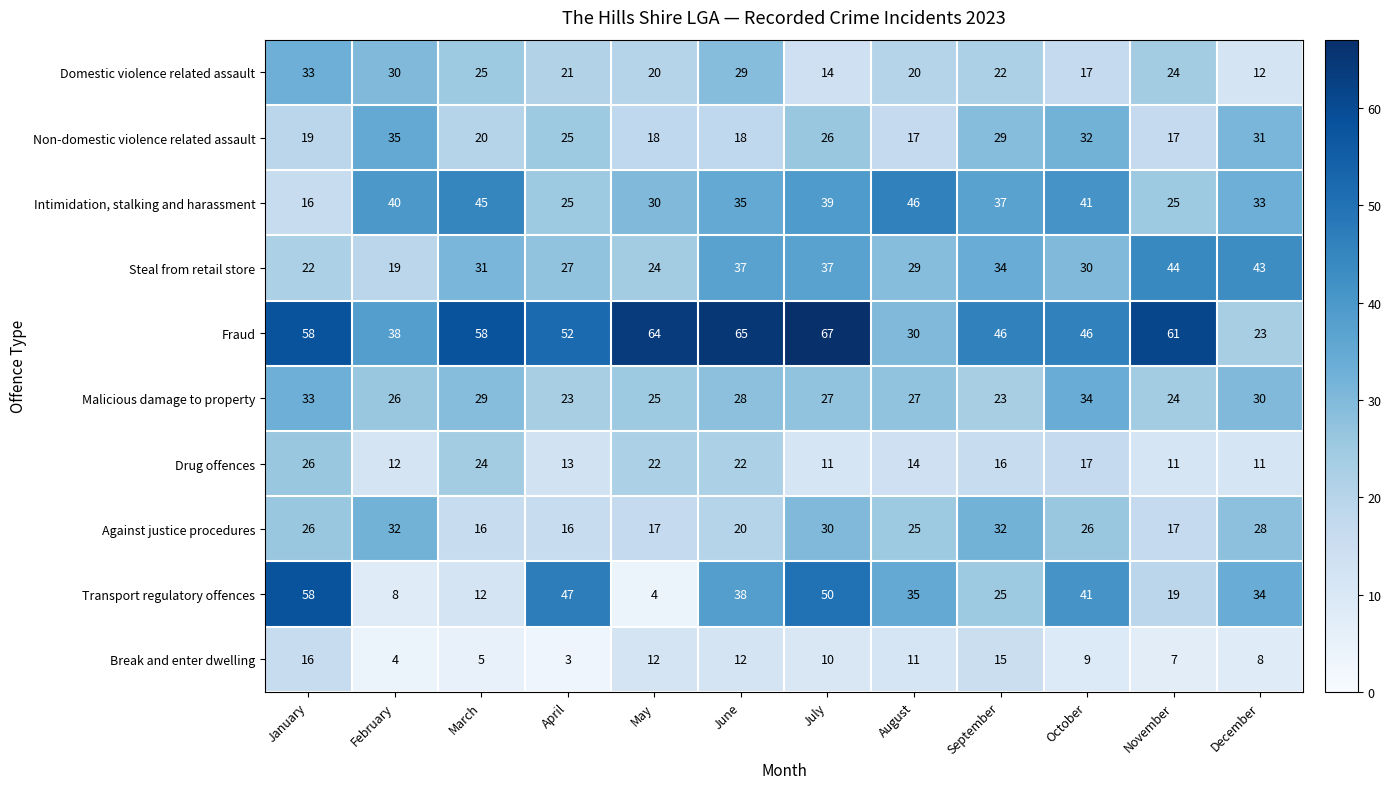

Which series has the largest total across all categories?

Fraud